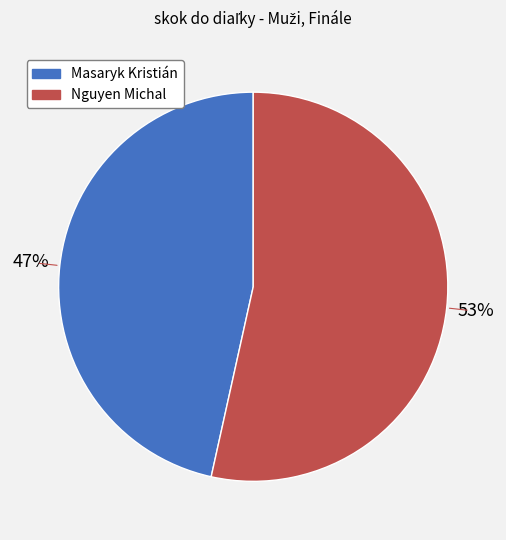

Which slice is the largest?

Nguyen Michal